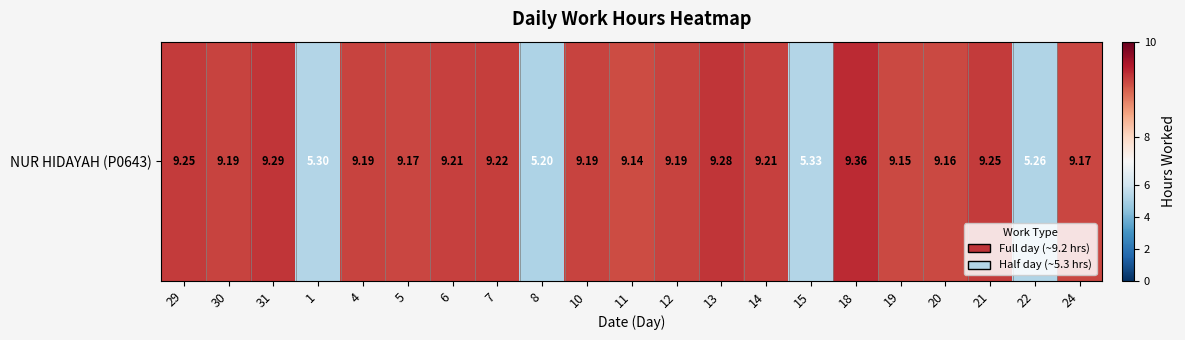

Rank the categories by value from lowest to highest.

8, 22, 1, 15, 11, 19, 20, 5, 24, 30, 4, 10, 12, 6, 14, 7, 29, 21, 13, 31, 18